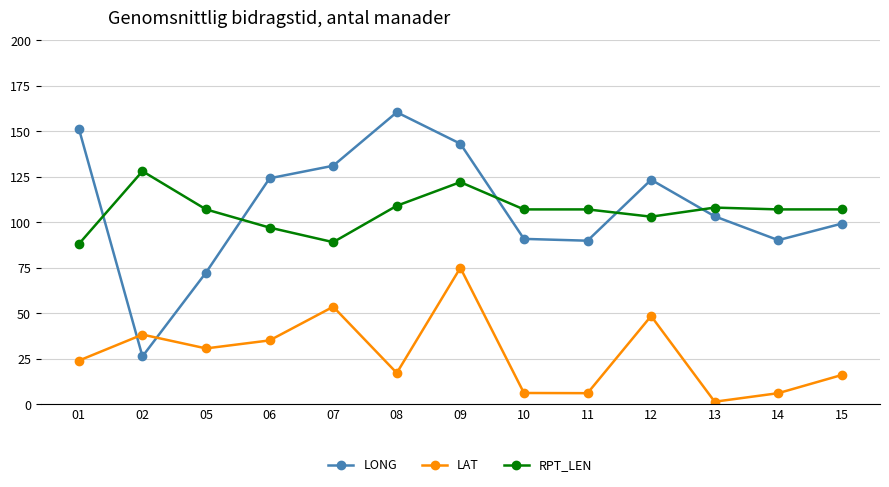

Count the number of categories in the chart.

13